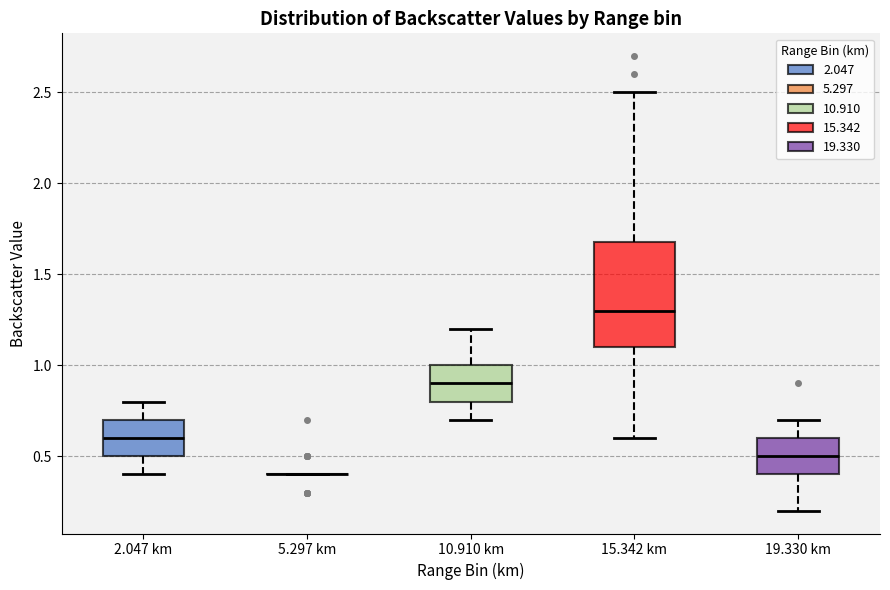

Reading left to right, read every box against the y-axis: the position of its median line, the range the box covers, and the ends of its whiskers. The values are not printed on the chart, so give them approximately, as read against the axis.

2.047 km: median 0.6, box 0.5 to 0.7, whiskers 0.4 to 0.8
5.297 km: box collapsed to a line at 0.4, whiskers 0.4 to 0.4
10.910 km: median 0.9, box 0.8 to 1.0, whiskers 0.7 to 1.2
15.342 km: median 1.3, box 1.1 to 1.7, whiskers 0.6 to 2.5
19.330 km: median 0.5, box 0.4 to 0.6, whiskers 0.2 to 0.7